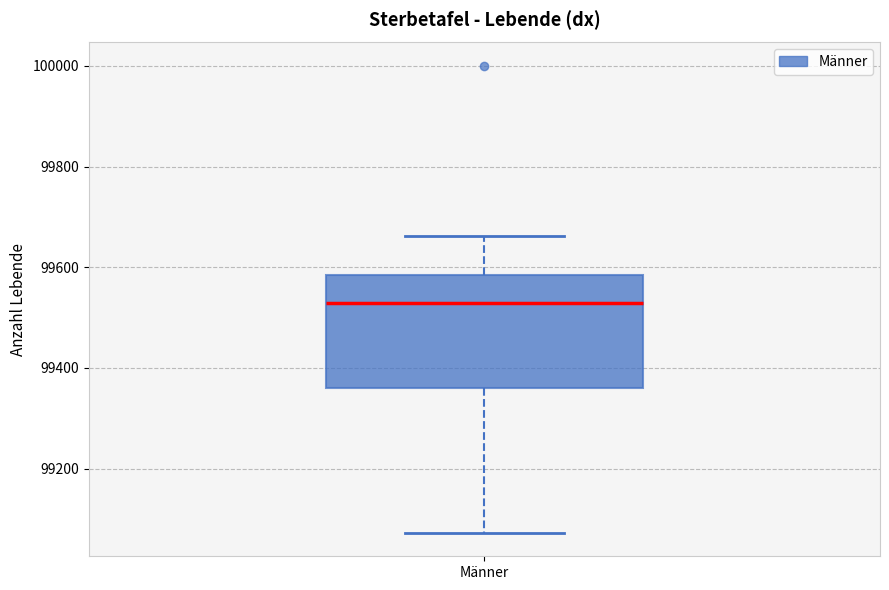

Where is the upper edge of the box for Männer on the y-axis? The values are not printed on the chart, so give them approximately, as read against the axis.

99580